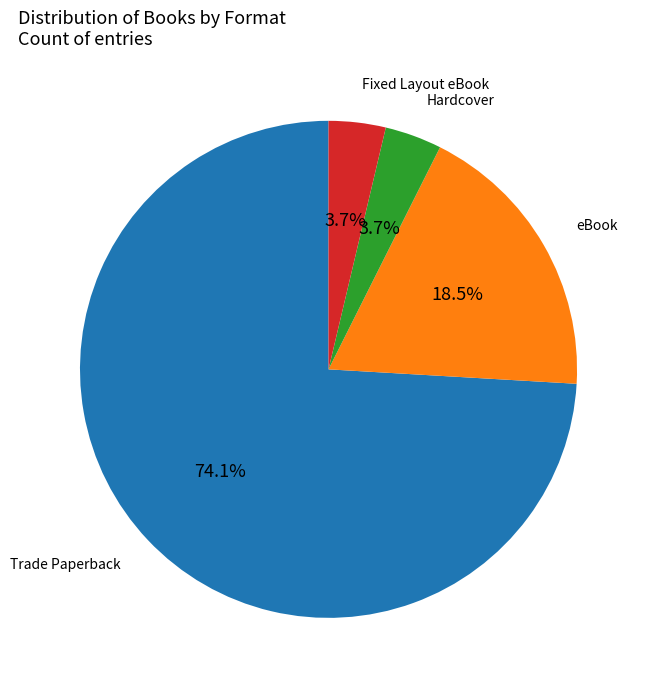

Does any single category account for the majority?

Yes